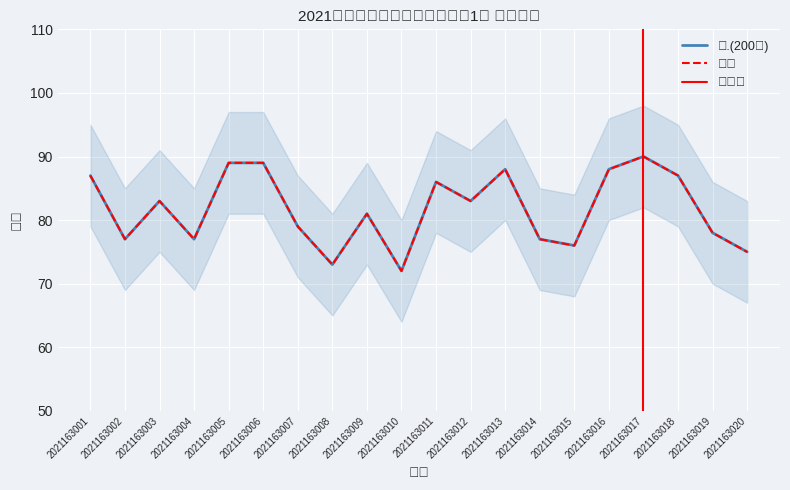

Which series has the largest total across all categories?

一.(200分)